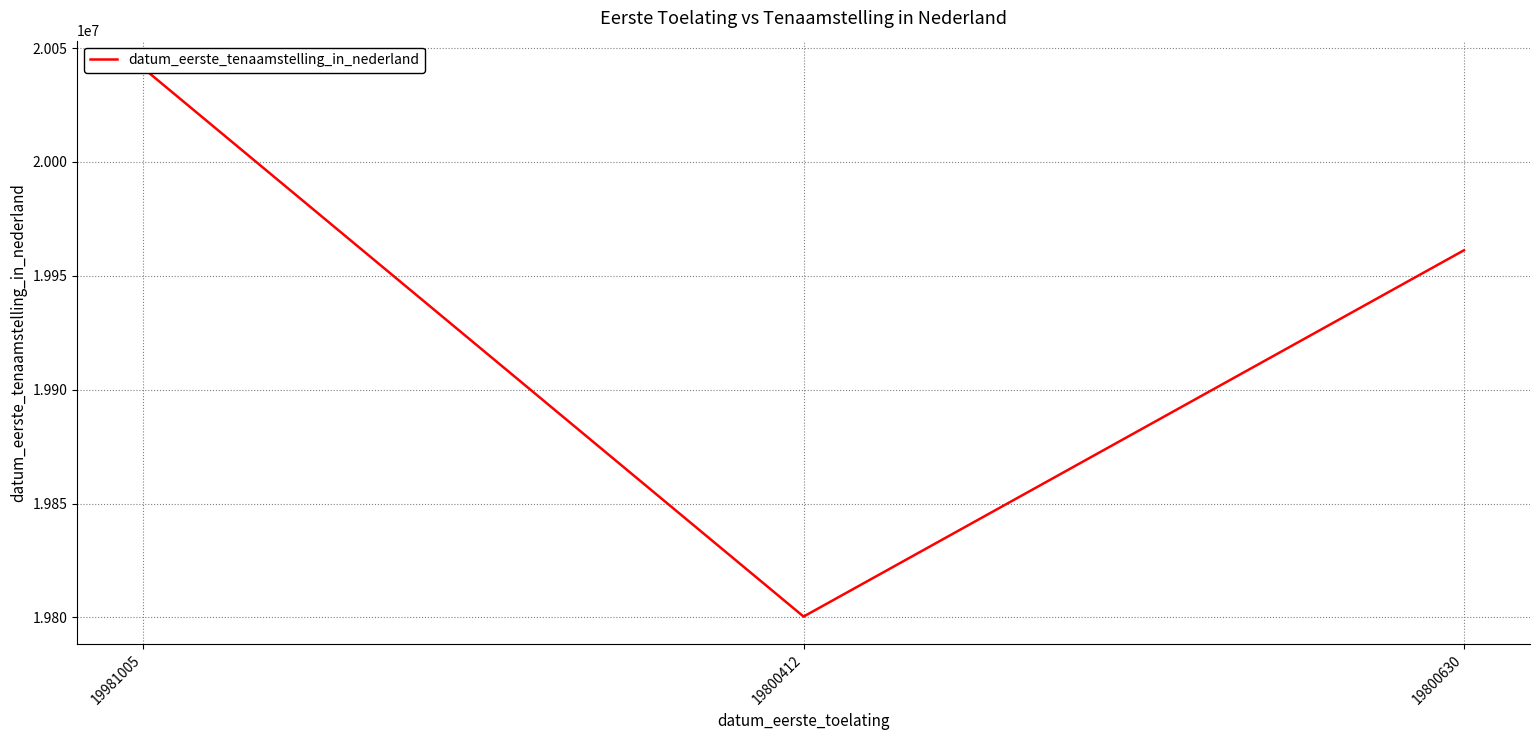

Reading left to right, extract all data points from this chart.

20041208	19800412	19961223